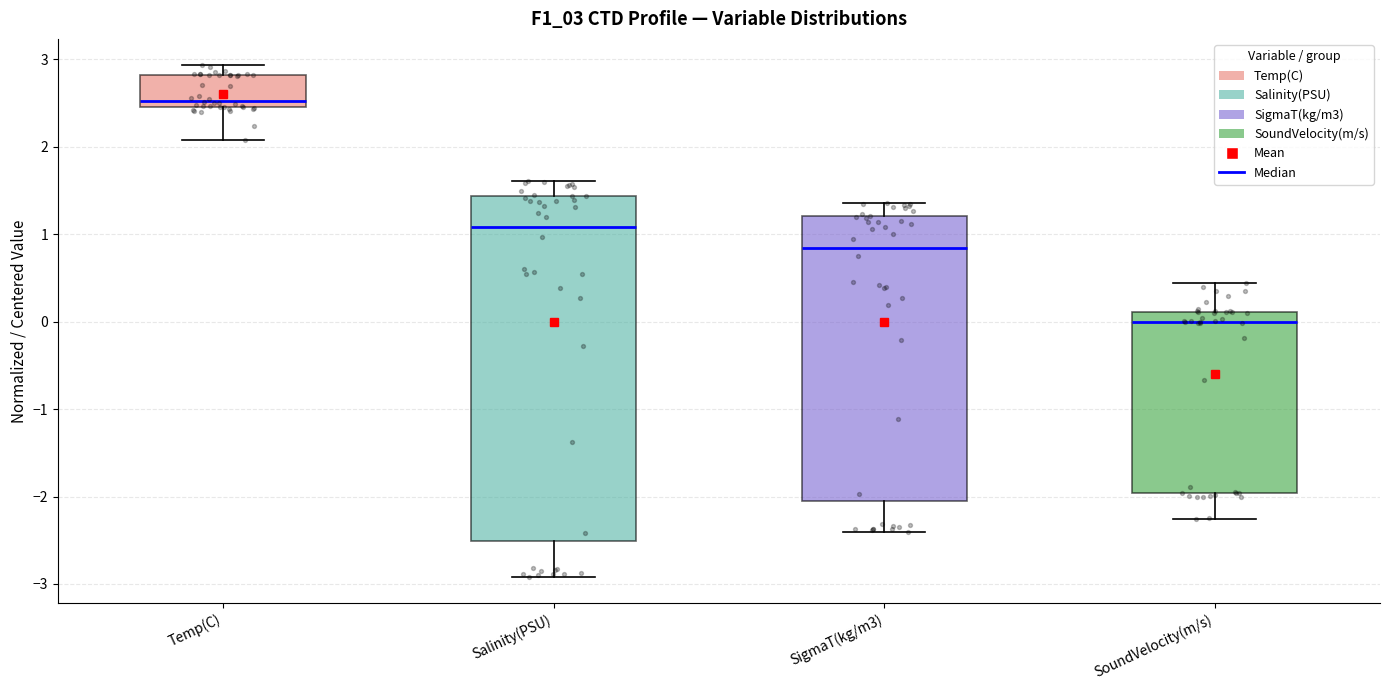

Reading left to right, transcribe this box plot: for each box, give where its median line is, the range the box spans, and where its two whiskers end, as read against the y-axis. The values are not printed on the chart, so give them approximately, as read against the axis.

Temp(C): median 2.5 (just above the box's lower edge), box 2.5 to 2.8, whiskers 2.1 to 2.9
Salinity(PSU): median 1.1, box -2.5 to 1.4, whiskers -2.9 to 1.6
SigmaT(kg/m3): median 0.8, box -2.1 to 1.2, whiskers -2.4 to 1.4
SoundVelocity(m/s): median 0.0, box -2.0 to 0.1, whiskers -2.3 to 0.4